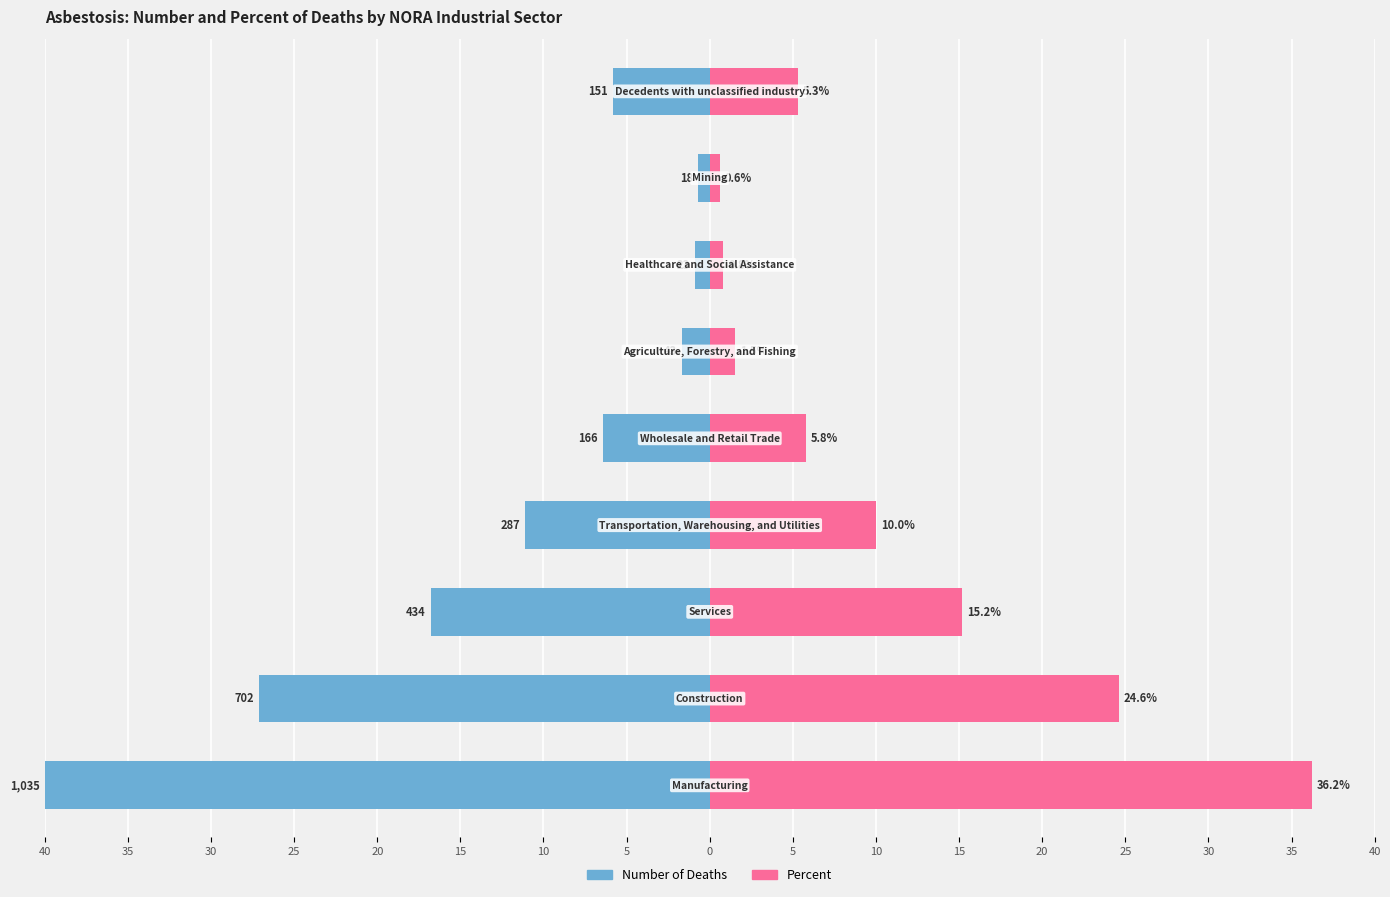

What is the difference between the maximum and minimum values in the Percent series?

35.6